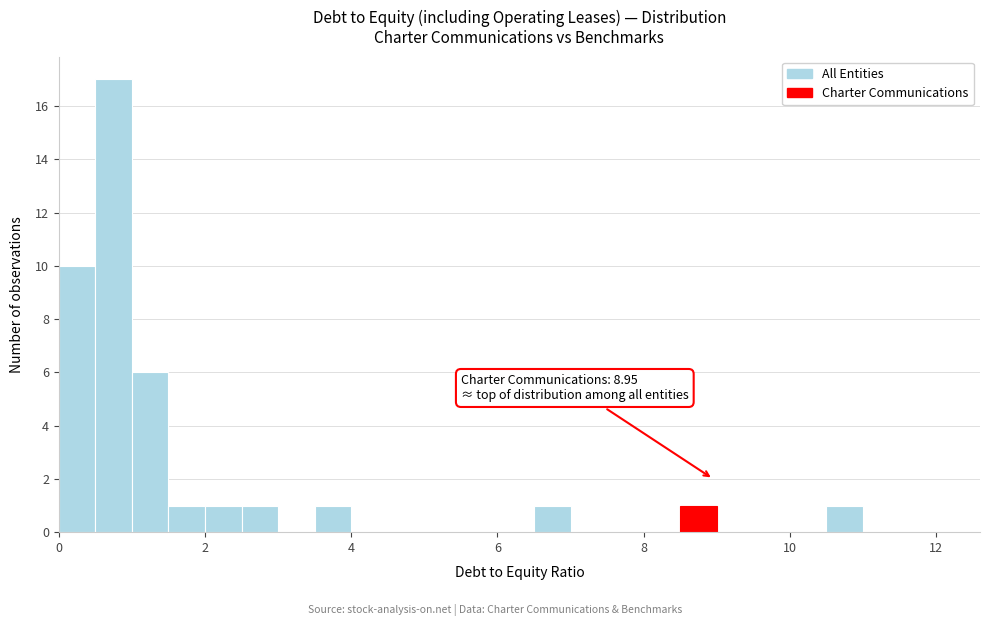

Around what value on the x-axis is the tallest bar? Give the approximate position of its centre, as read against the axis.

0.8